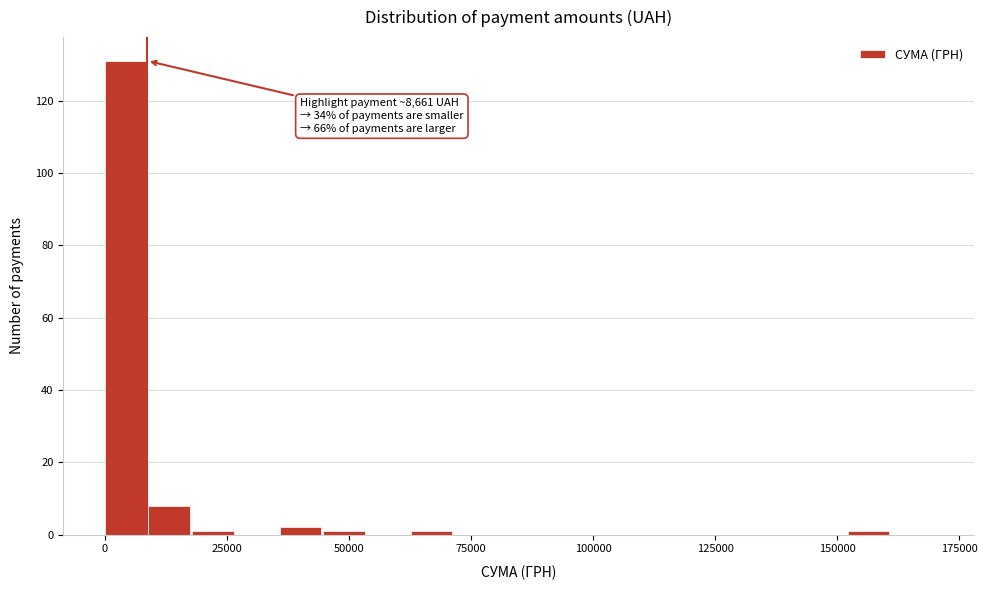

Read against the x-axis, roughly where is the centre of the tallest bar?

5000